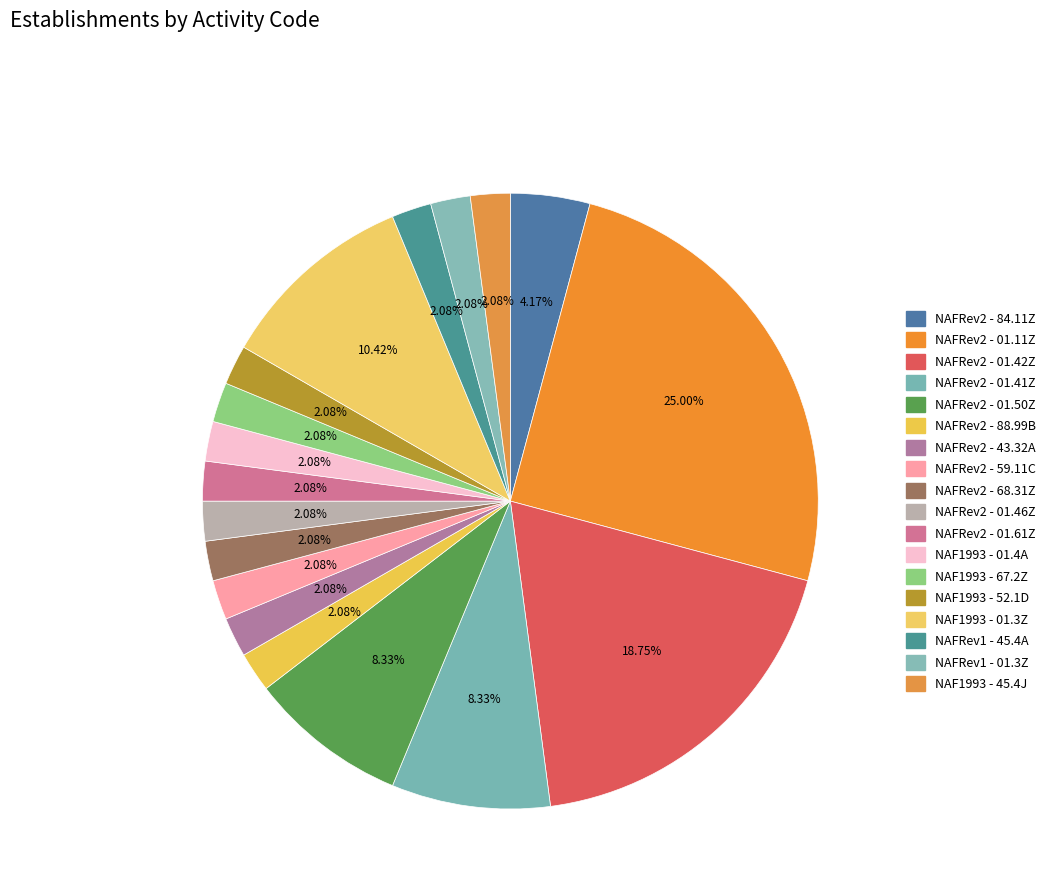

The NAFRev2 - 01.11Z slice represents 37% of the pie. True or false?

False